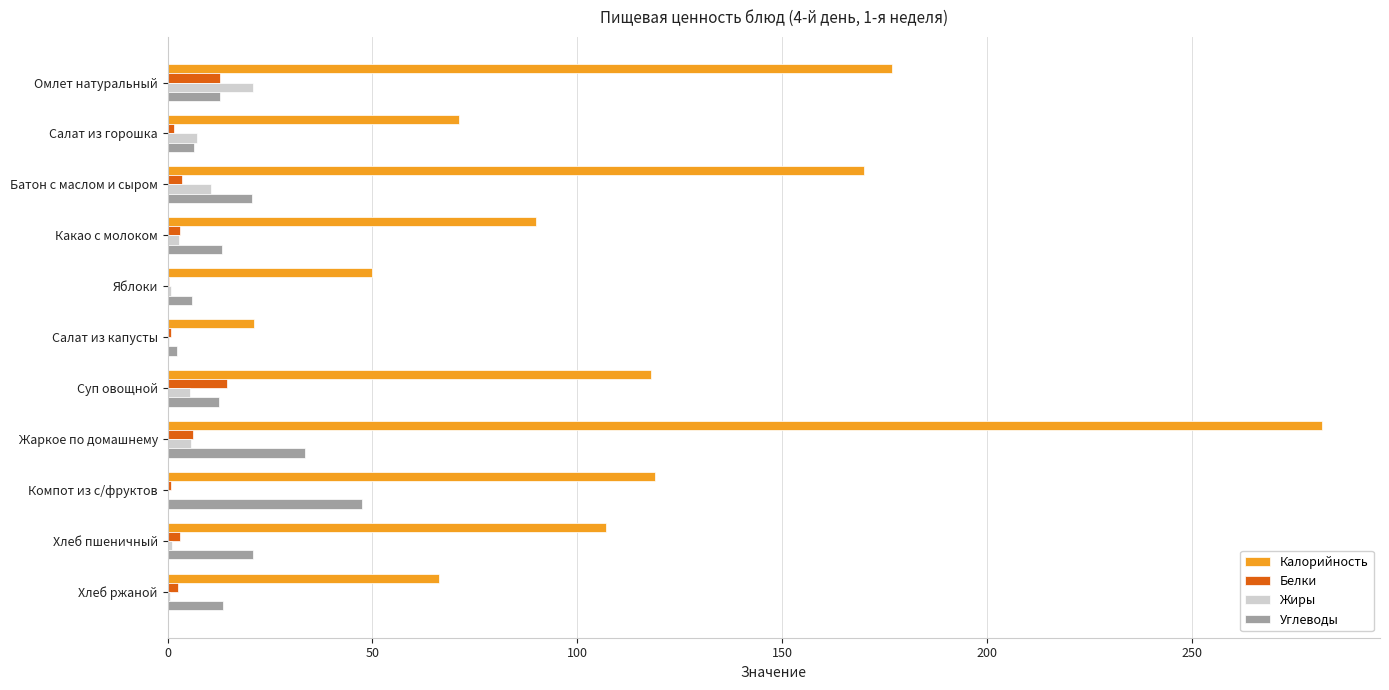

How many values in the Калорийность series exceed 107?

6